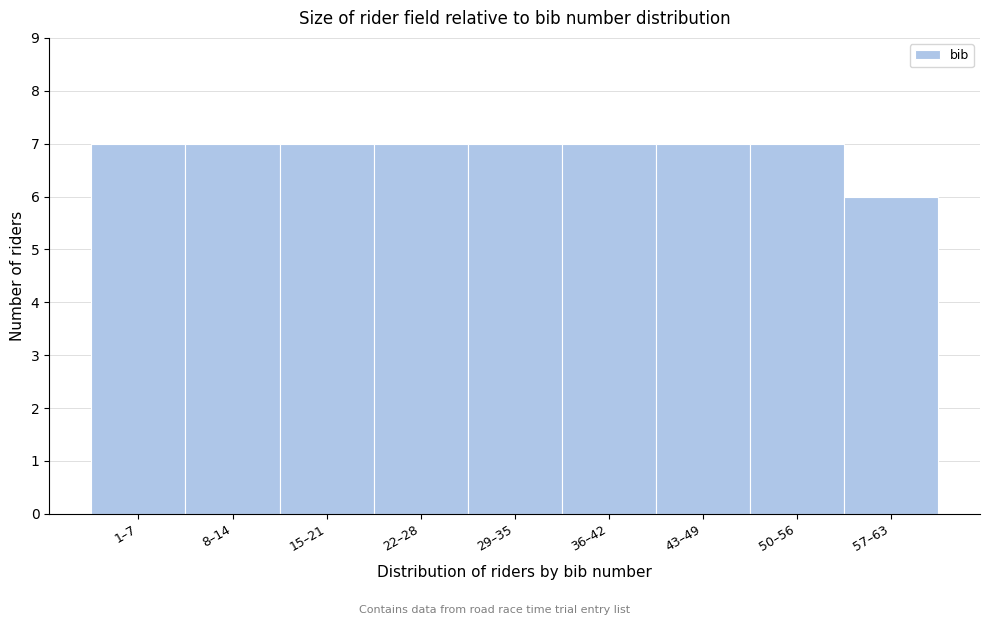

Reading left to right, extract all data points from this chart.

1–7=7	8–14=7	15–21=7	22–28=7	29–35=7	36–42=7	43–49=7	50–56=7	57–63=6